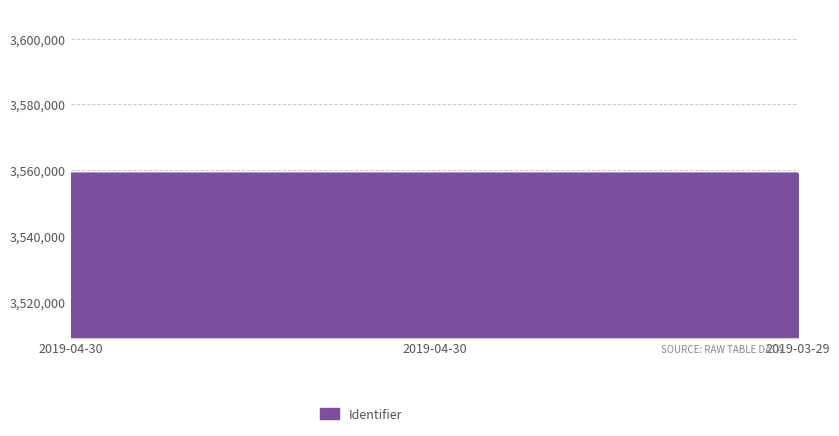

How many categories are shown in the chart?

3